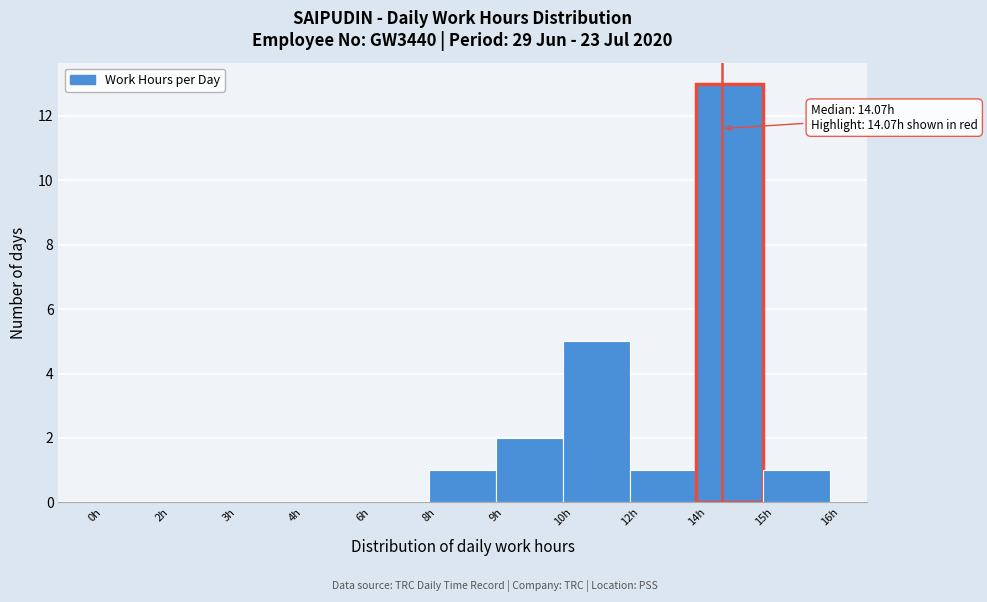

Reading left to right, list all the values displayed in this chart.

0h=0	2h=0	3h=0	4h=0	6h=0	8h=1	9h=2	10h=5	12h=1	14h=13	15h=1